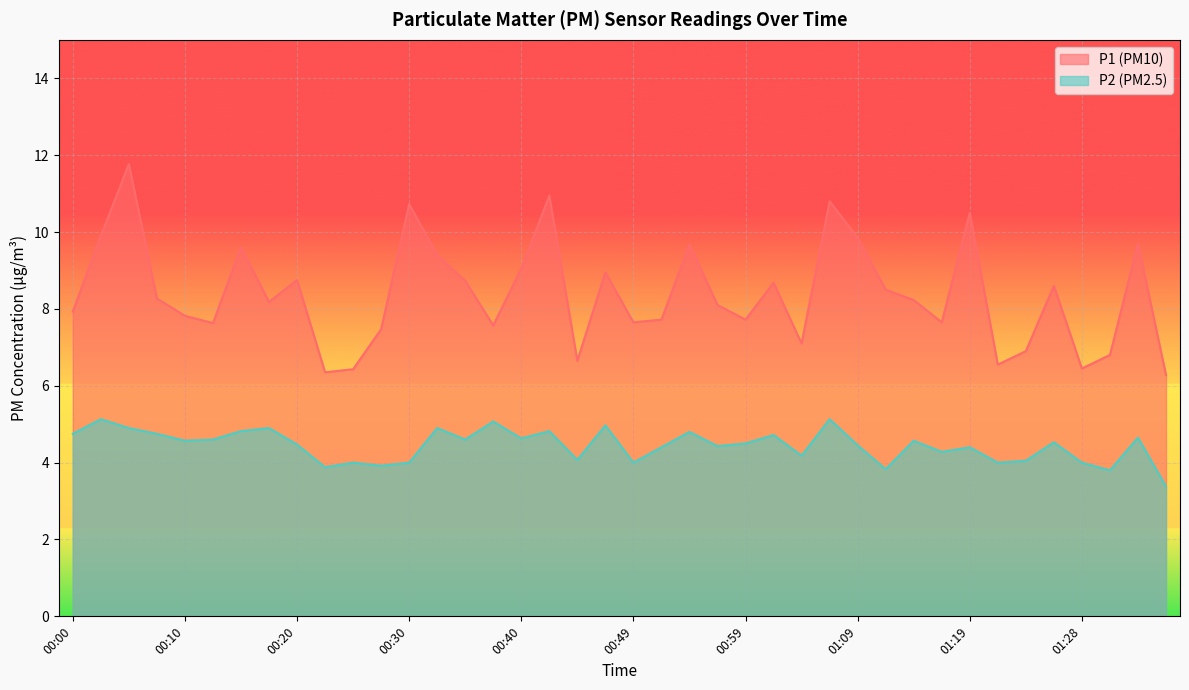

Where does the P1 series first go above 8?

00:03